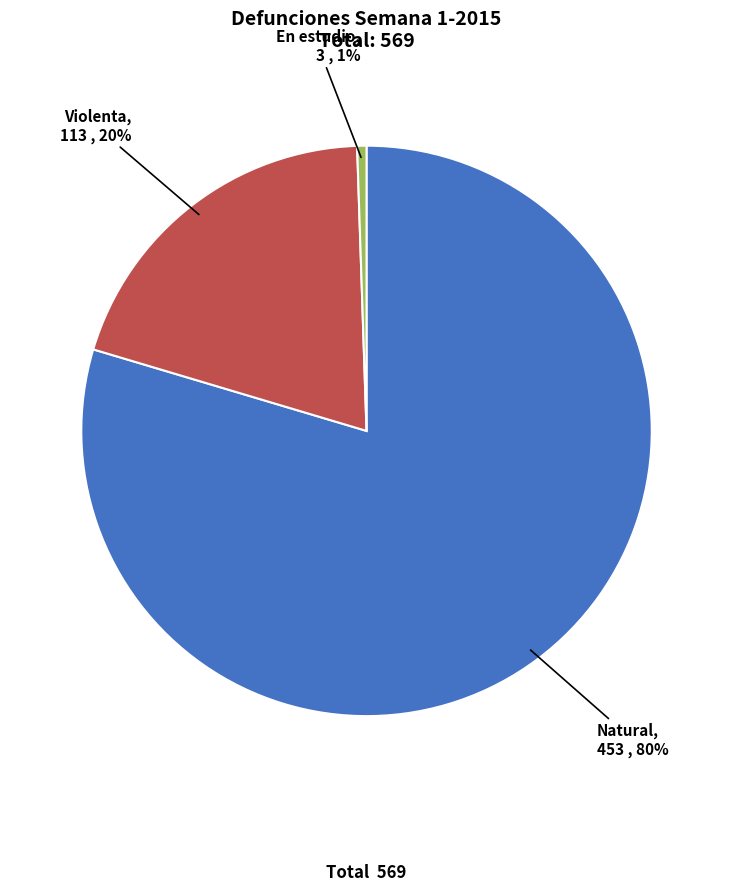

Which slice is the largest?

Natural